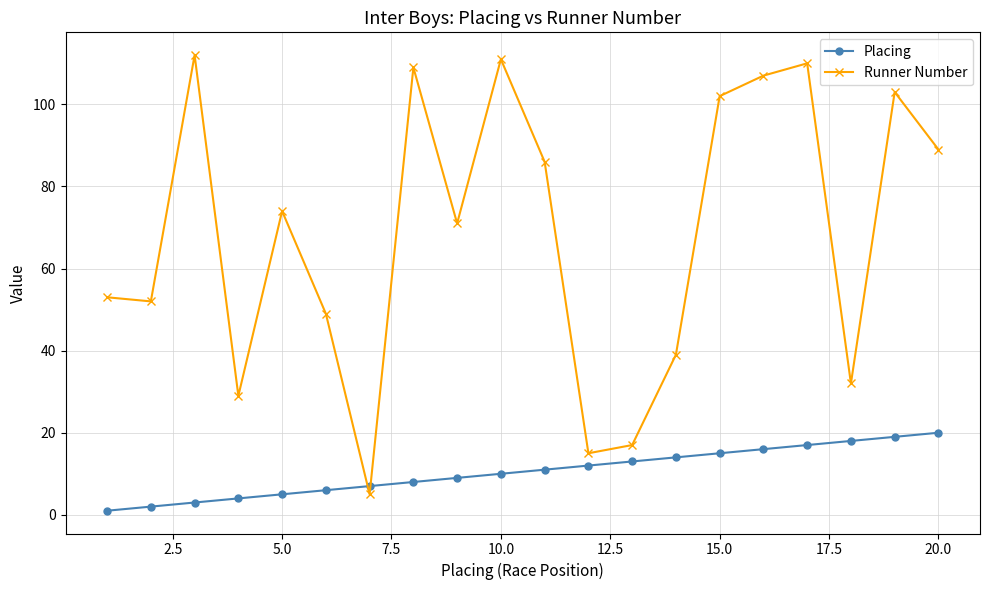

What is the value of the Placing point at the 8th from the left?

8